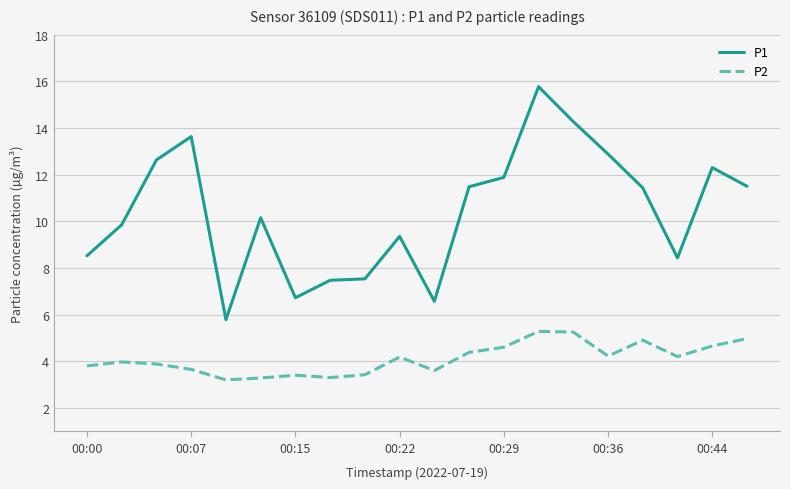

What is the difference between the maximum and minimum values in the P1 series?

10.0